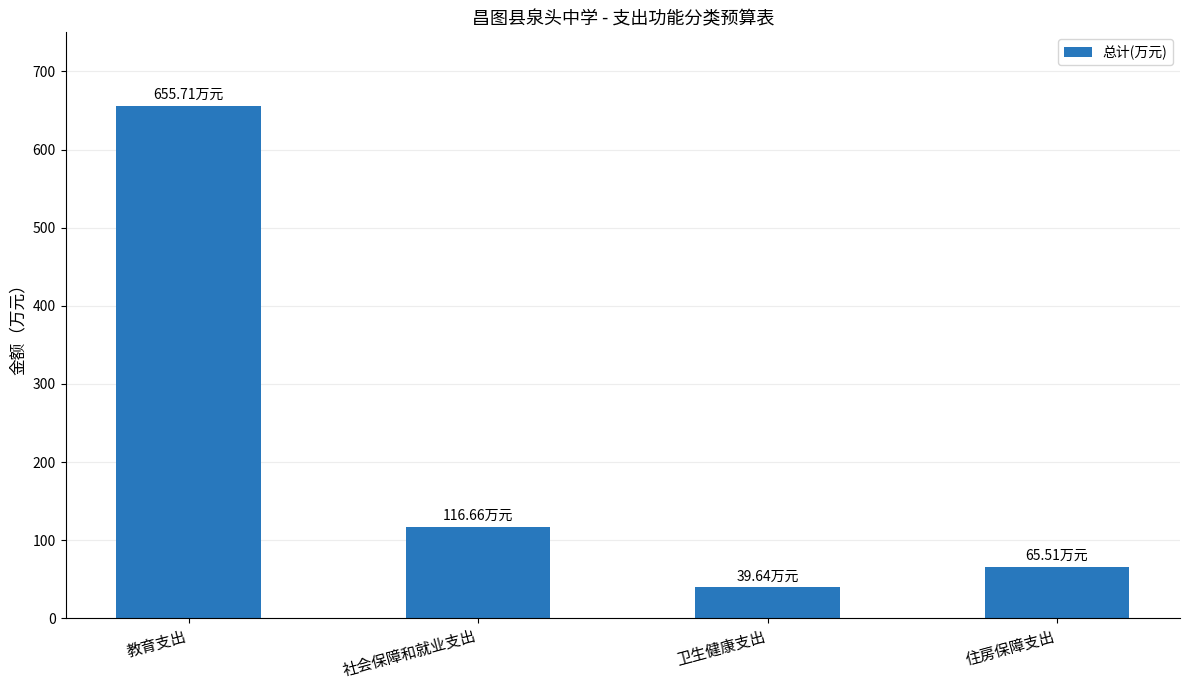

What is the difference between the second highest and minimum values?

77.0